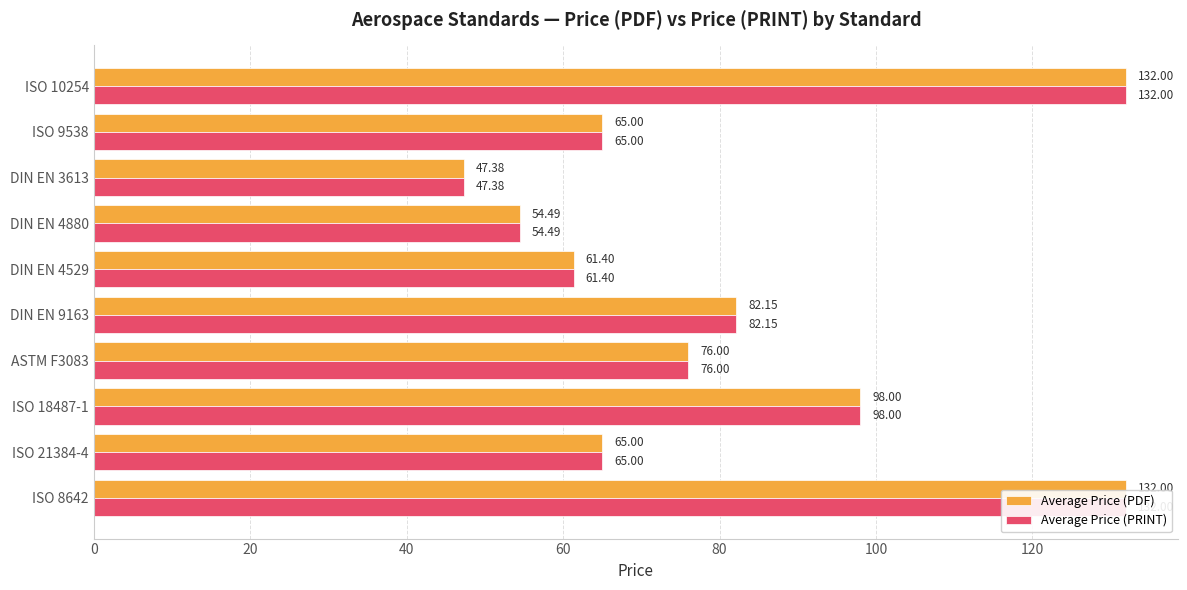

List the series in order of their peak value, lowest first.

Average Price (PDF), Average Price (PRINT)